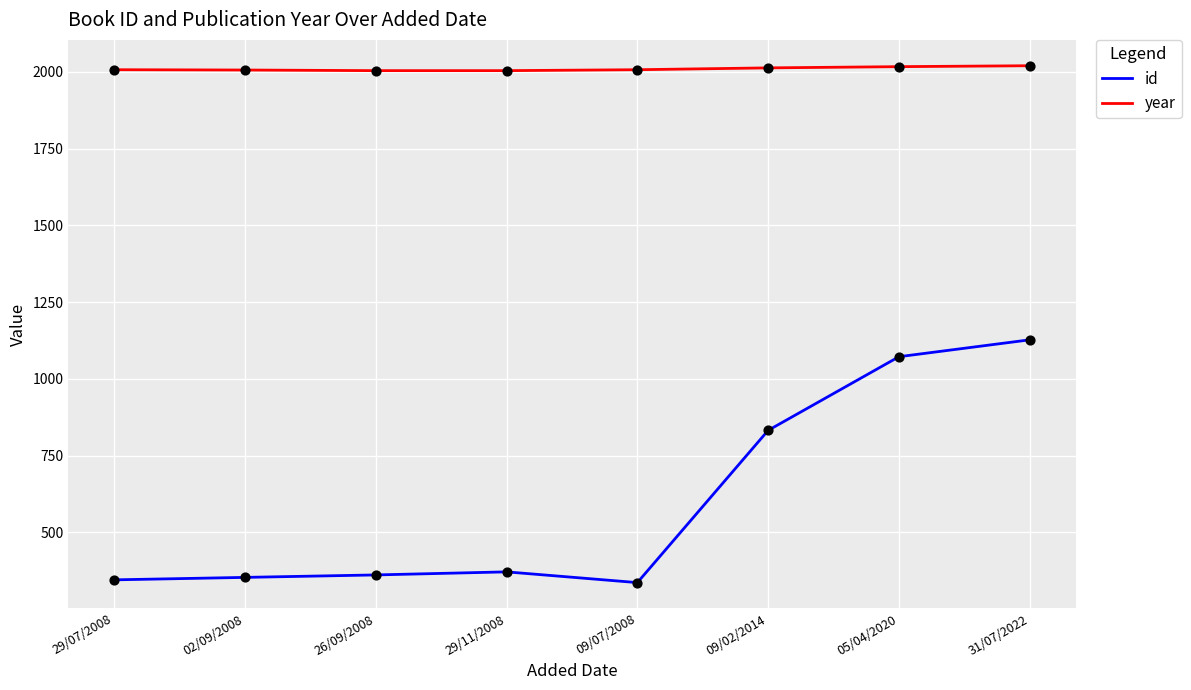

Is the value of year at 09/07/2008 greater than the value of id at 26/09/2008?

Yes